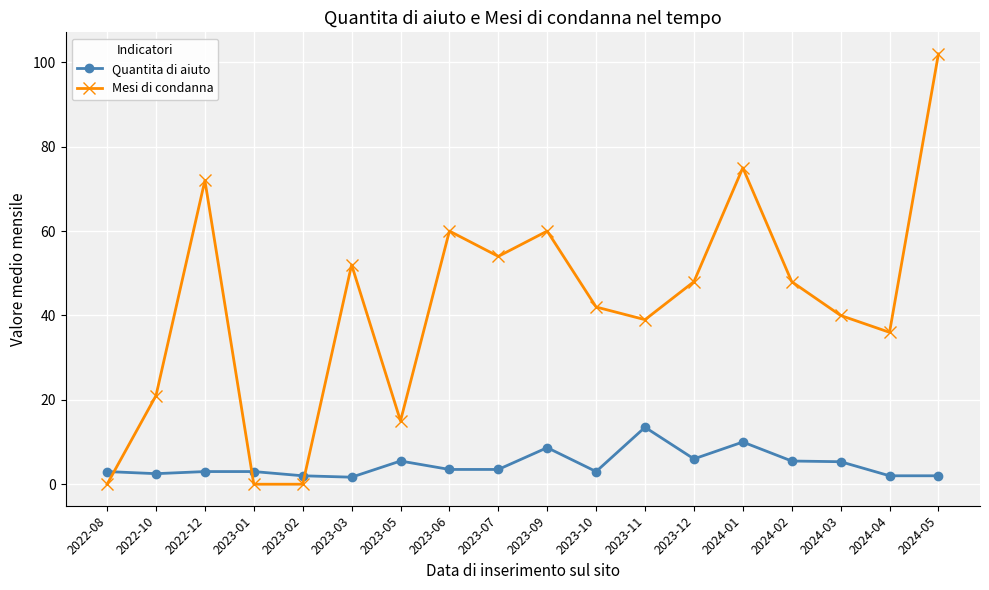

What is the difference between the highest and lowest values at 2023-07?

50.5